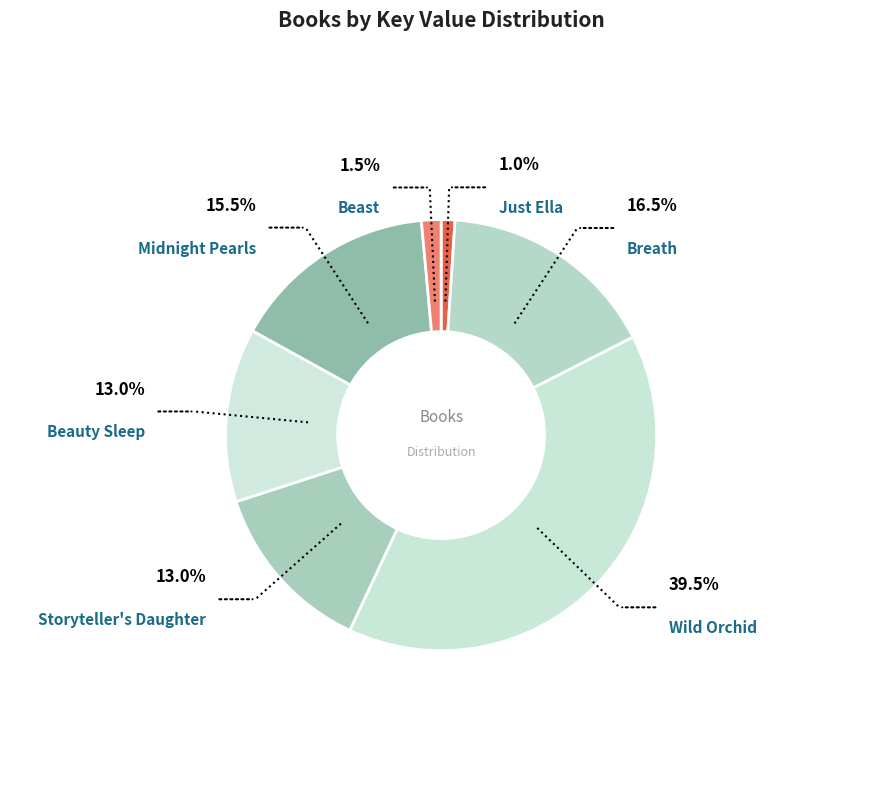

How many segments does this pie chart have?

7